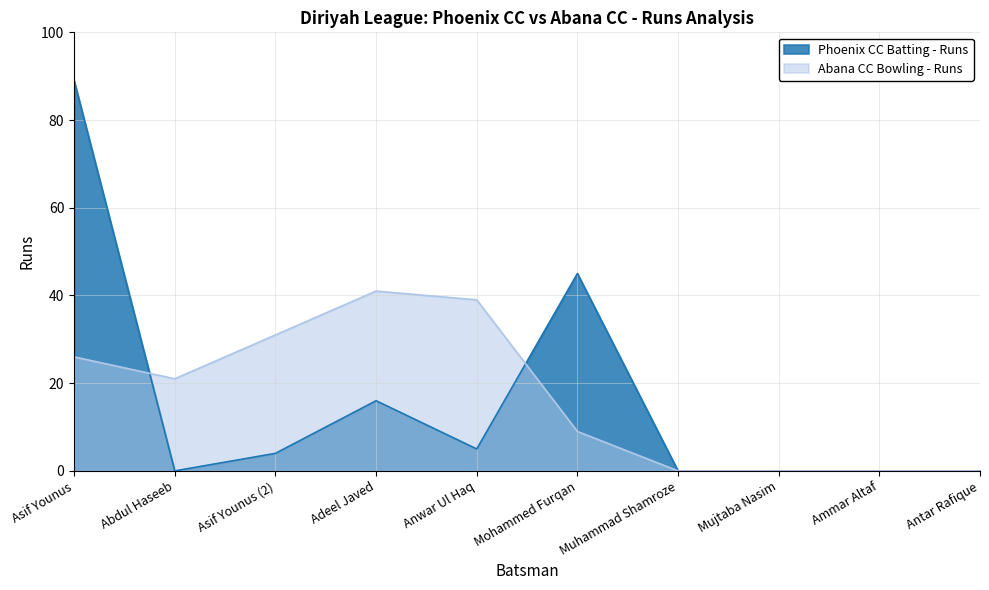

What is the highest value of the Abana CC Bowling - Runs series?

41